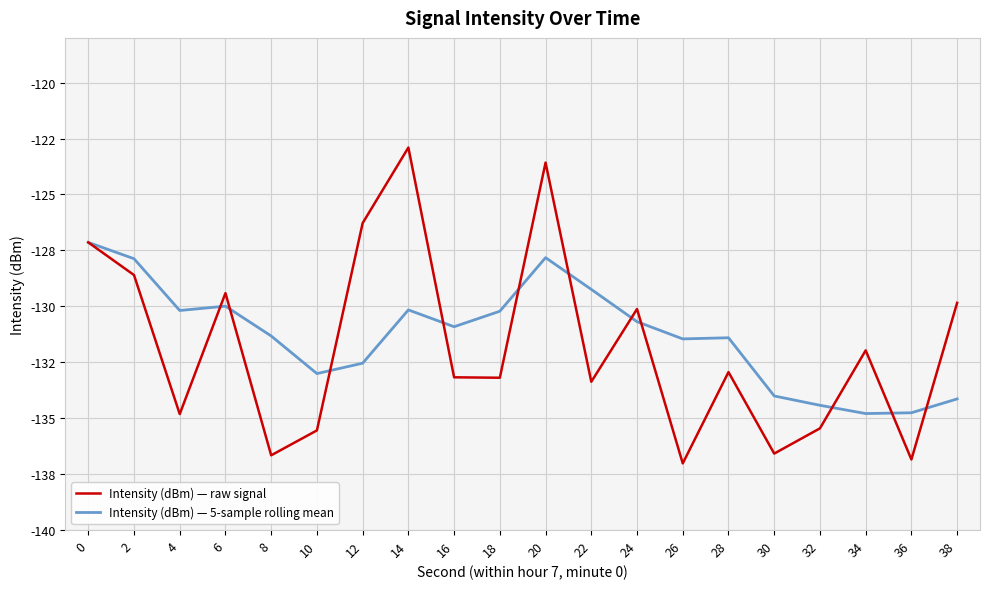

Is it true that Intensity (dBm) — 5-sample rolling mean equals -77.4 at 36?

False